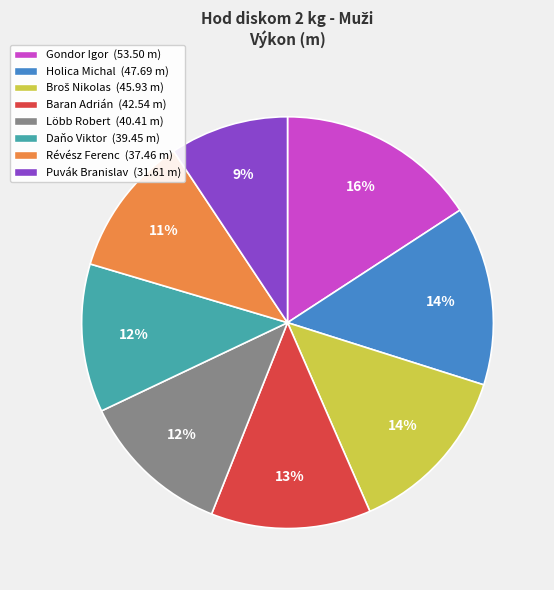

Does Puvák Branislav represent more than half of the total?

No